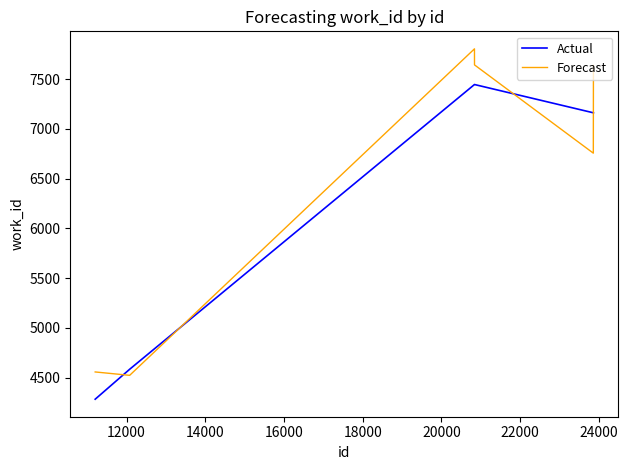

What is the difference between the maximum and minimum values in the Forecast series?

3281.7